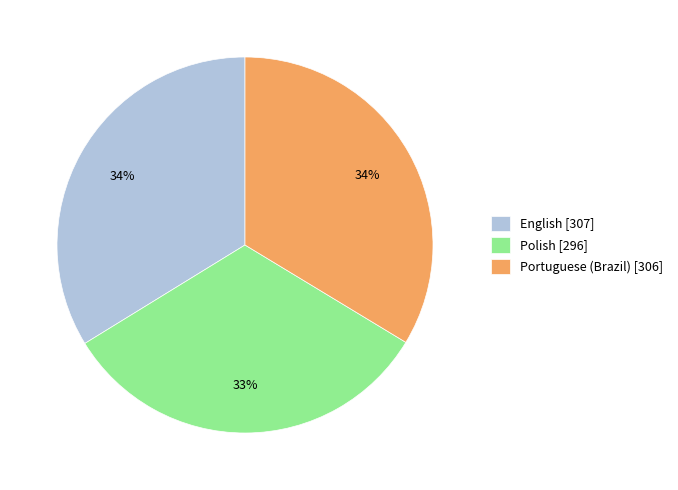

Approximately how many times larger is the value at English compared to Polish?

1.0